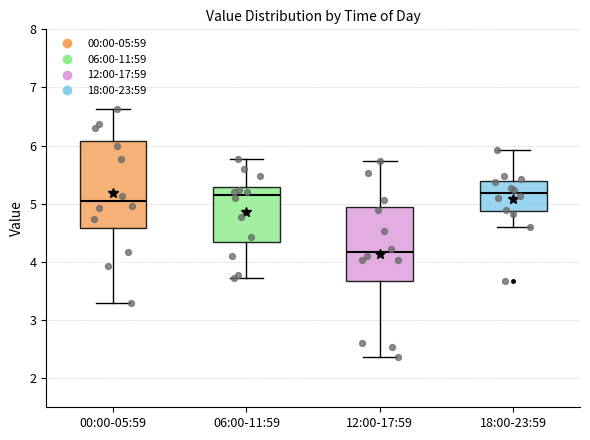

Reading left to right, transcribe this box plot: for each box, give where its median line is, the range the box spans, and where its two whiskers end, as read against the y-axis. The values are not printed on the chart, so give them approximately, as read against the axis.

00:00-05:59: median 5.1, box 4.6 to 6.1, whiskers 3.3 to 6.6
06:00-11:59: median 5.2, box 4.3 to 5.3, whiskers 3.7 to 5.8
12:00-17:59: median 4.2, box 3.7 to 4.9, whiskers 2.4 to 5.7
18:00-23:59: median 5.2, box 4.9 to 5.4, whiskers 4.6 to 5.9